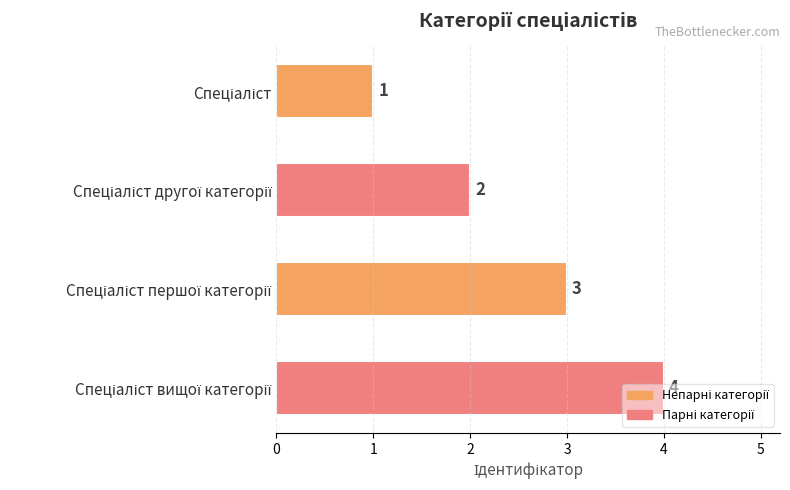

What is the maximum value shown in the chart?

4